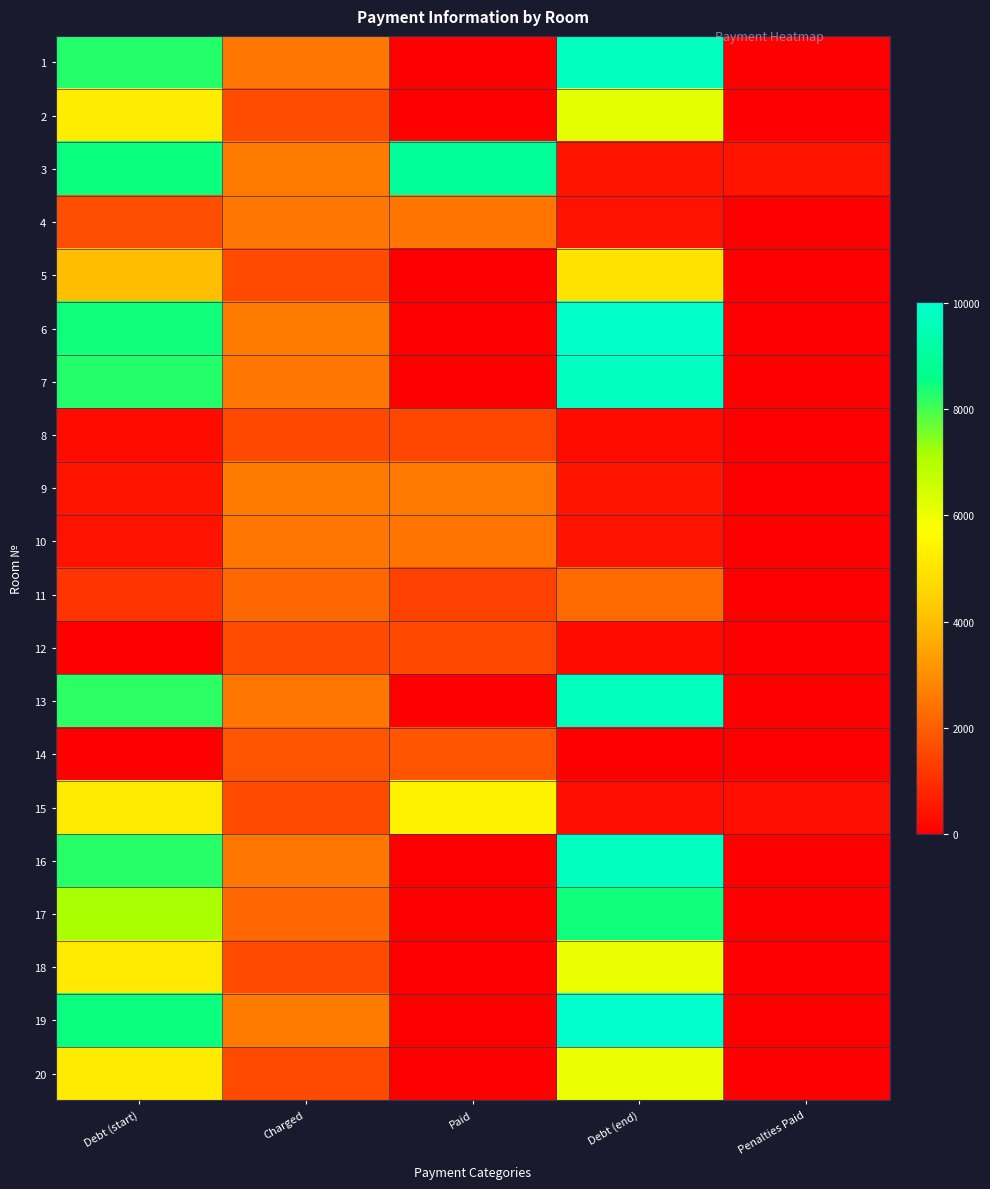

Reading right to left, list all the values displayed in this chart.

1: Penalties Paid=0.0	Debt (end)=9758.1	Paid=0.0	Charged=2541.5	Debt (start)=8258.2
2: Penalties Paid=0.0	Debt (end)=6179.8	Paid=0.0	Charged=1610.4	Debt (start)=5232.8
3: Penalties Paid=461.6	Debt (end)=434.2	Paid=8923.3	Charged=2605.4	Debt (start)=8466.0
4: Penalties Paid=11.5	Debt (end)=423.6	Paid=2498.2	Charged=2541.5	Debt (start)=1657.3
5: Penalties Paid=0.0	Debt (end)=4905.4	Paid=0.0	Charged=1578.4	Debt (start)=4005.4
6: Penalties Paid=0.0	Debt (end)=9942.2	Paid=0.0	Charged=2589.4	Debt (start)=8414.0
7: Penalties Paid=0.0	Debt (end)=9758.1	Paid=0.0	Charged=2541.5	Debt (start)=8258.2
8: Penalties Paid=0.0	Debt (end)=255.1	Paid=1504.4	Charged=1530.5	Debt (start)=255.1
9: Penalties Paid=2.2	Debt (end)=432.9	Paid=2552.5	Charged=2597.4	Debt (start)=432.9
10: Penalties Paid=0.0	Debt (end)=422.2	Paid=2490.3	Charged=2533.4	Debt (start)=422.2
11: Penalties Paid=0.0	Debt (end)=2257.7	Paid=1388.4	Charged=2221.8	Debt (start)=1120.6
12: Penalties Paid=2.2	Debt (end)=263.1	Paid=1550.7	Charged=1578.4	Debt (start)=0.0
13: Penalties Paid=0.0	Debt (end)=9681.4	Paid=0.0	Charged=2521.5	Debt (start)=8193.3
14: Penalties Paid=0.0	Debt (end)=0.0	Paid=1831.5	Charged=1831.5	Debt (start)=0.0
15: Penalties Paid=339.8	Debt (end)=288.6	Paid=5392.2	Charged=1574.4	Debt (start)=5115.9
16: Penalties Paid=0.0	Debt (end)=9712.0	Paid=0.0	Charged=2529.5	Debt (start)=8219.2
17: Penalties Paid=0.0	Debt (end)=8438.6	Paid=0.0	Charged=2197.8	Debt (start)=7141.5
18: Penalties Paid=0.0	Debt (end)=6045.1	Paid=0.0	Charged=1574.4	Debt (start)=5115.9
19: Penalties Paid=0.0	Debt (end)=10013.5	Paid=0.0	Charged=2609.4	Debt (start)=8478.9
20: Penalties Paid=0.0	Debt (end)=6060.4	Paid=0.0	Charged=1578.4	Debt (start)=5128.9